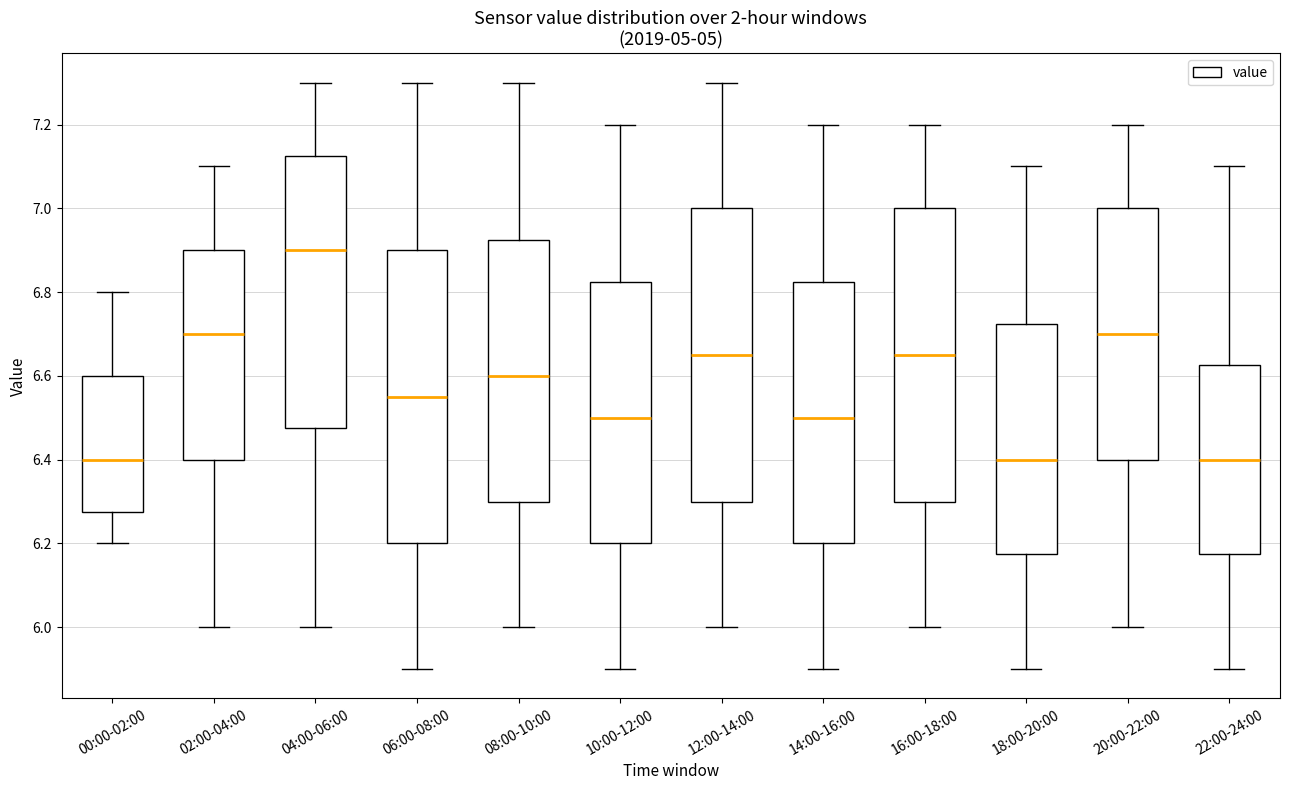

Reading left to right, transcribe this box plot: for each box, give where its median line is, the range the box spans, and where its two whiskers end, as read against the y-axis. The values are not printed on the chart, so give them approximately, as read against the axis.

00:00-02:00: median 6.40, box 6.28 to 6.60, whiskers 6.20 to 6.80
02:00-04:00: median 6.70, box 6.40 to 6.90, whiskers 6.00 to 7.10
04:00-06:00: median 6.90, box 6.48 to 7.12, whiskers 6.00 to 7.30
06:00-08:00: median 6.56, box 6.20 to 6.90, whiskers 5.90 to 7.30
08:00-10:00: median 6.60, box 6.30 to 6.92, whiskers 6.00 to 7.30
10:00-12:00: median 6.50, box 6.20 to 6.82, whiskers 5.90 to 7.20
12:00-14:00: median 6.66, box 6.30 to 7.00, whiskers 6.00 to 7.30
14:00-16:00: median 6.50, box 6.20 to 6.82, whiskers 5.90 to 7.20
16:00-18:00: median 6.66, box 6.30 to 7.00, whiskers 6.00 to 7.20
18:00-20:00: median 6.40, box 6.18 to 6.72, whiskers 5.90 to 7.10
20:00-22:00: median 6.70, box 6.40 to 7.00, whiskers 6.00 to 7.20
22:00-24:00: median 6.40, box 6.18 to 6.62, whiskers 5.90 to 7.10